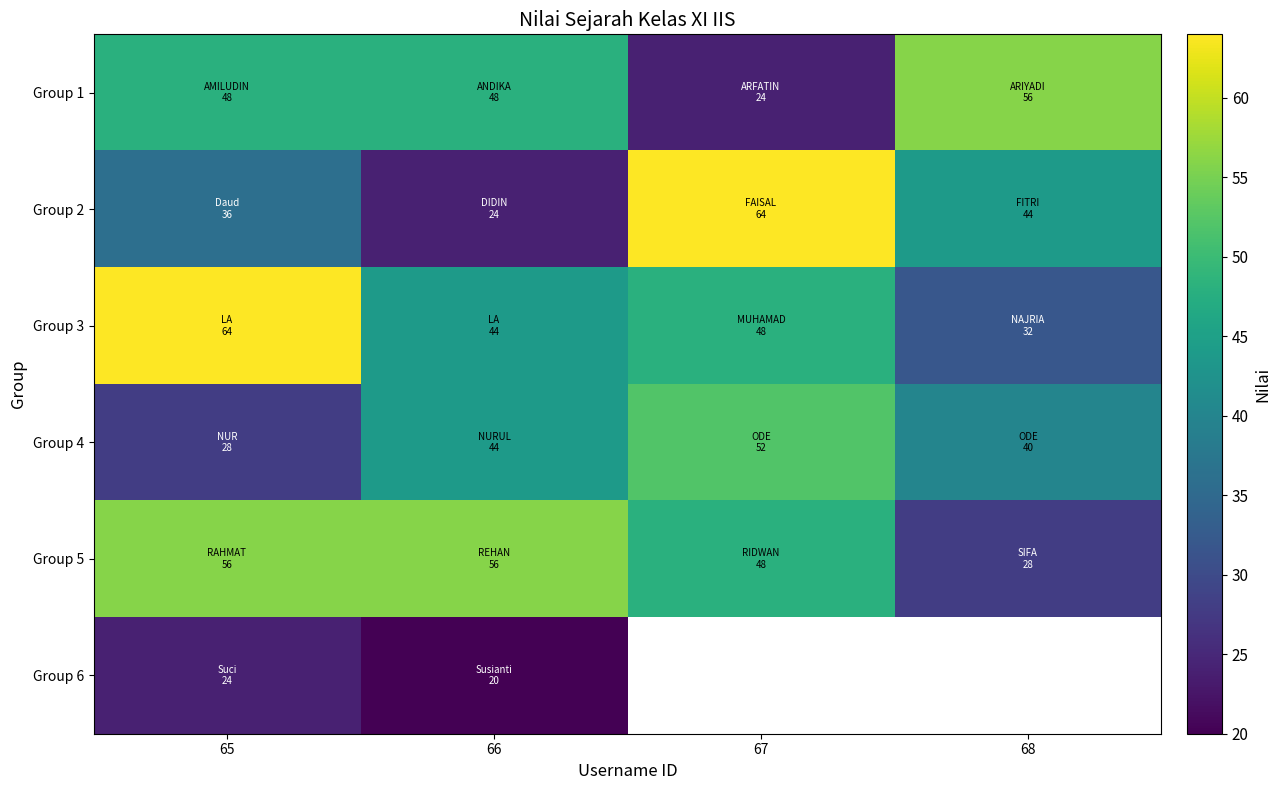

Between 67 and 68, which is larger?

68